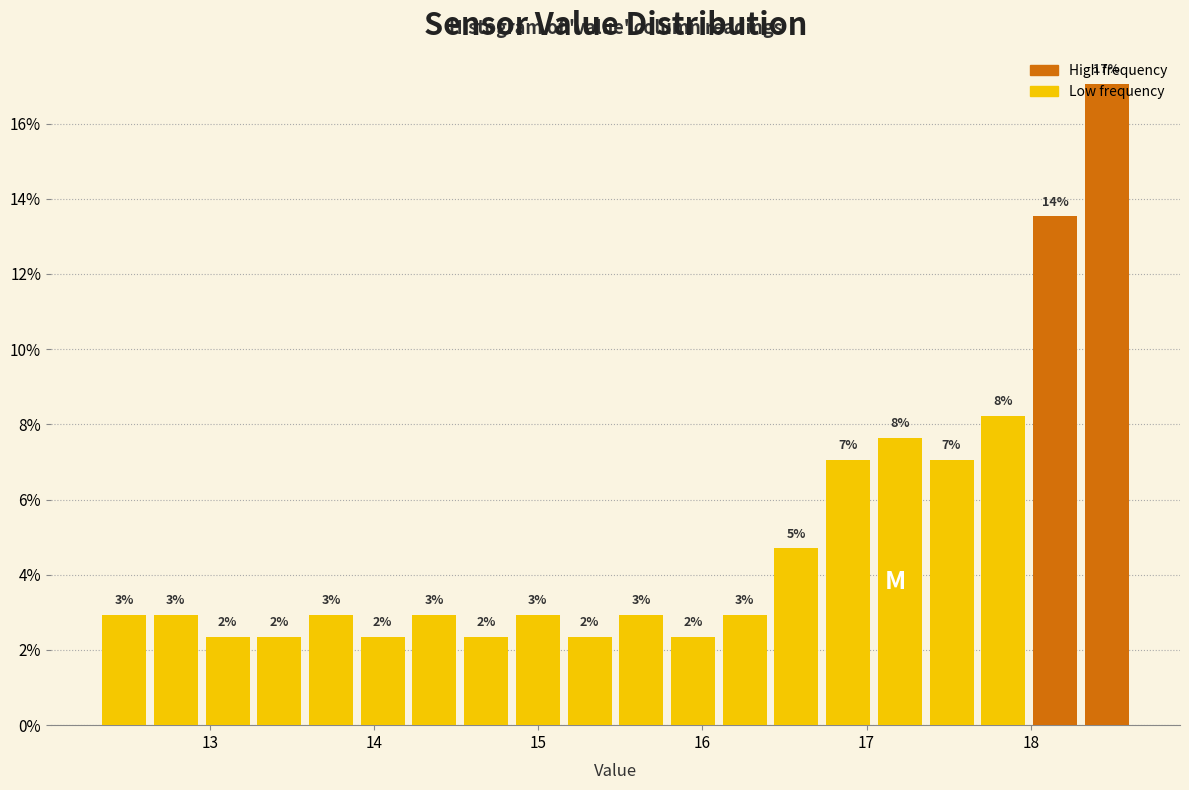

Read against the x-axis, roughly where is the centre of the tallest bar?

18.5